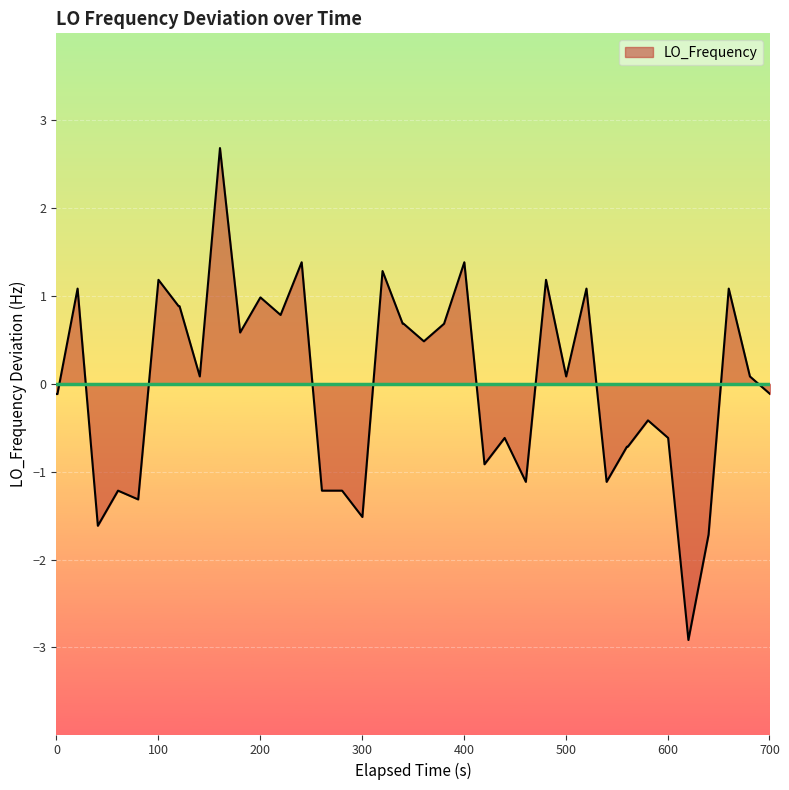

What is the greatest value displayed?

2.7